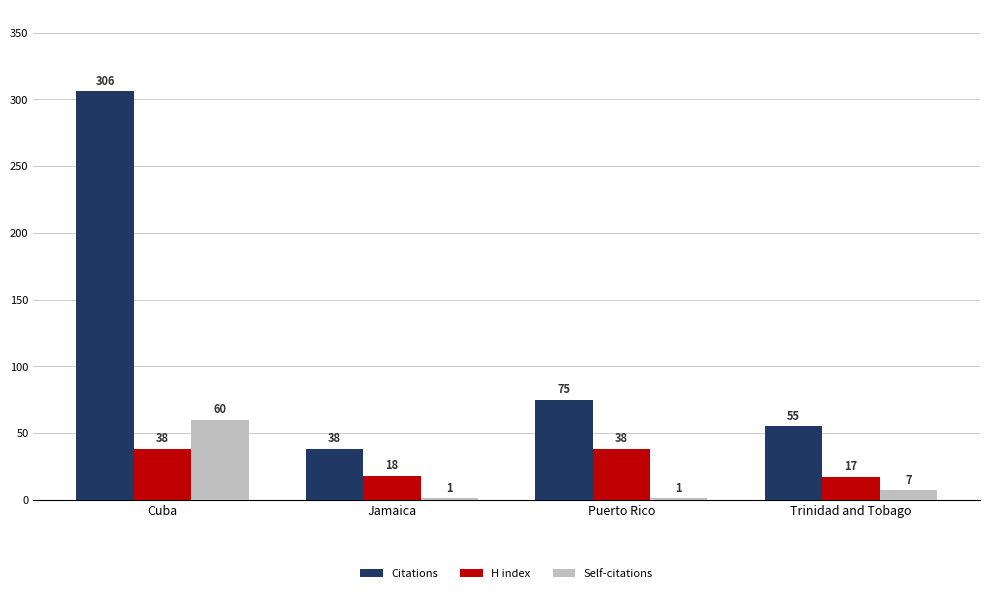

What is the greatest value displayed?

306